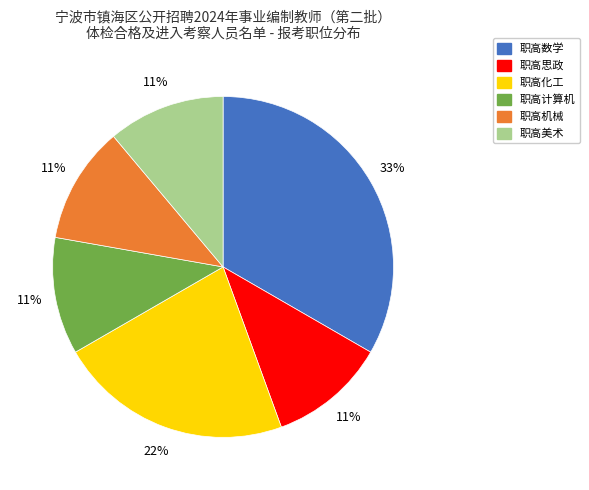

Is there a majority slice in this chart?

No